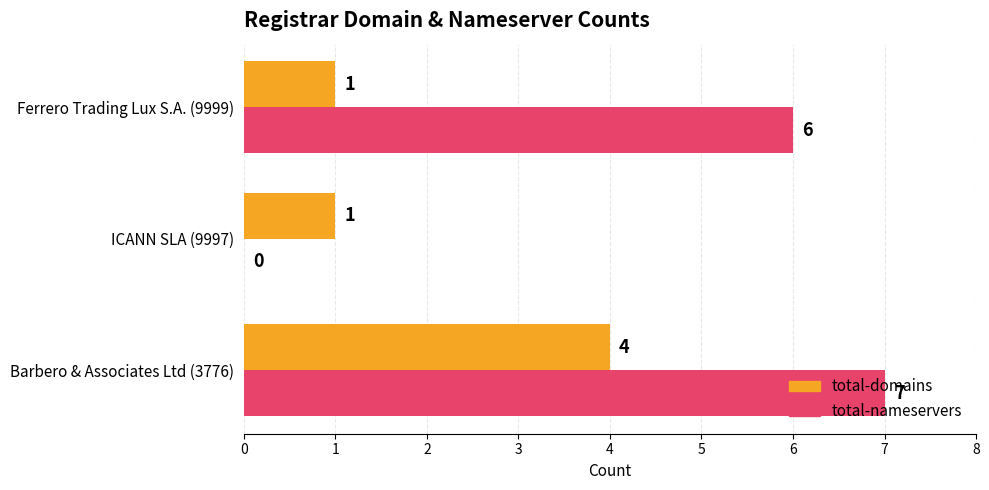

What is the maximum value shown in the chart?

7